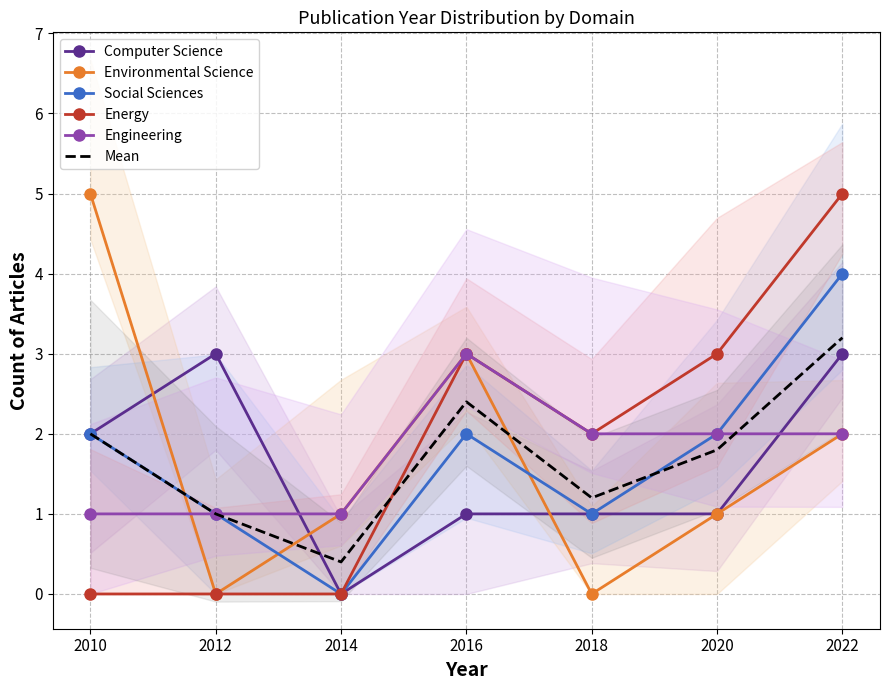

After their last crossing, which series has the higher values: Environmental Science or Mean?

Mean